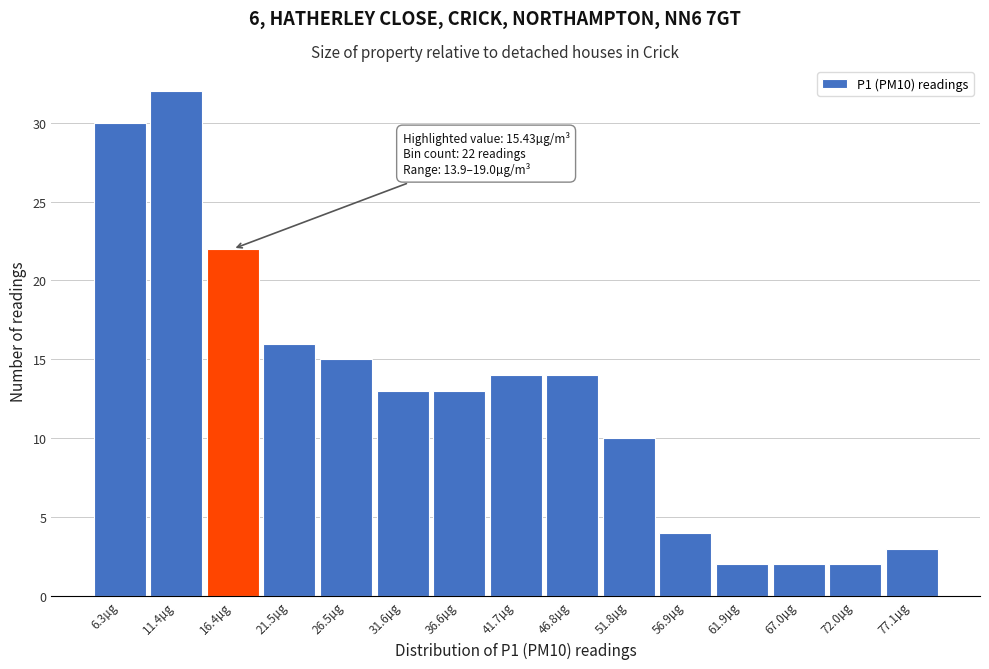

Over which range of the x-axis is the bar tallest?

9 to 14